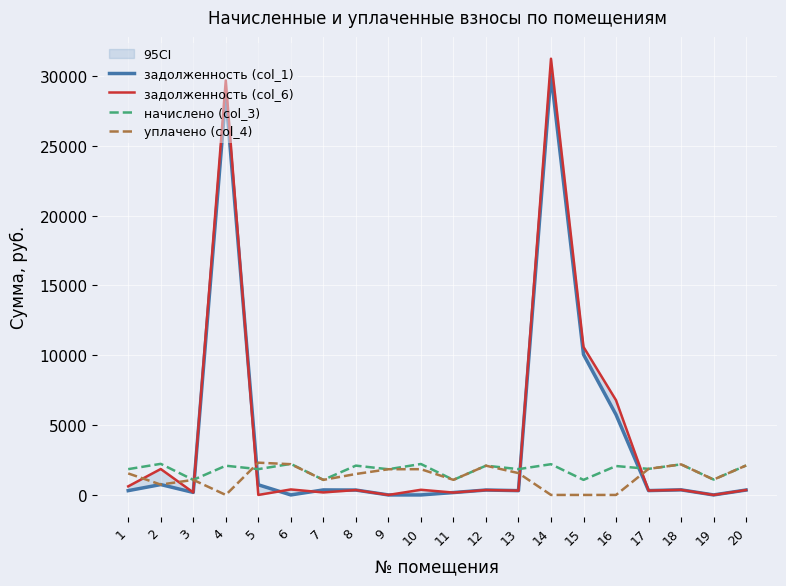

At which label does начислено (col_3) reach its peak?

2